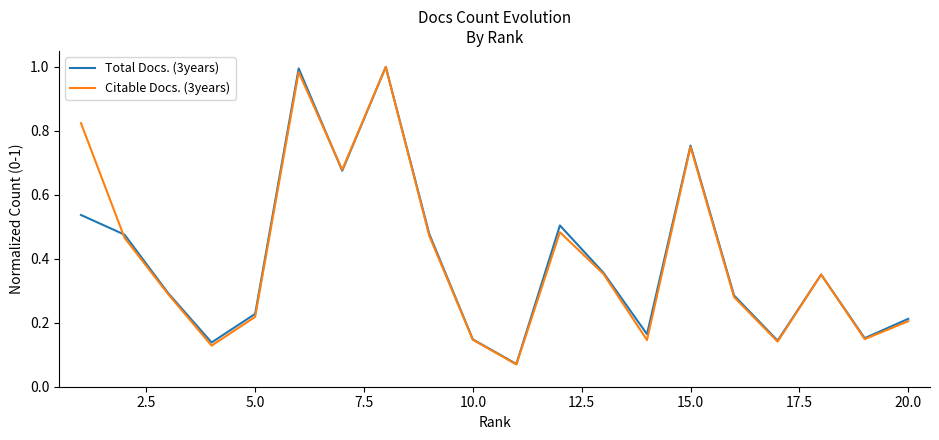

Is the value of Total Docs. (3years) at 5.0 greater than the value of Citable Docs. (3years) at 20.0?

Yes